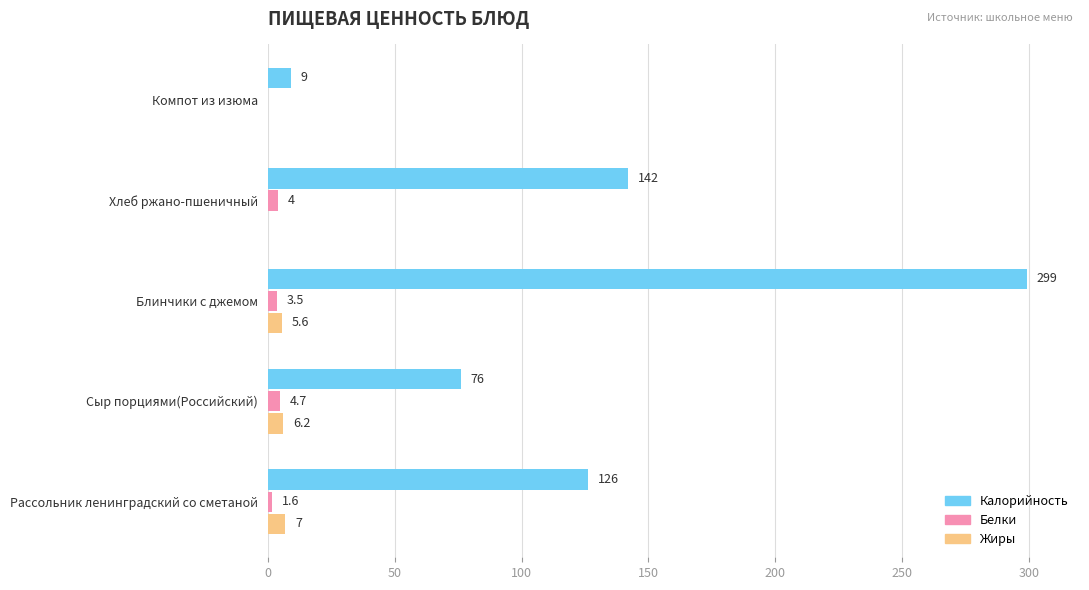

Which label corresponds to the largest value in the chart?

Блинчики с джемом